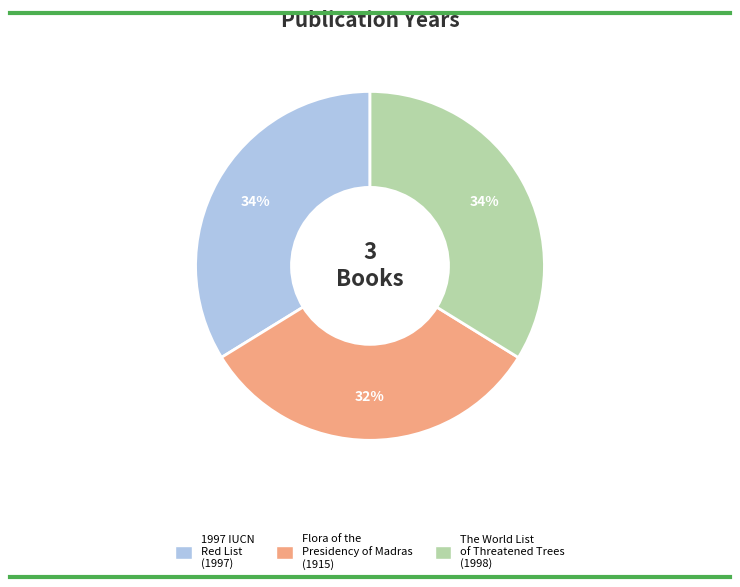

Is there any slice that represents more than half of the pie?

No